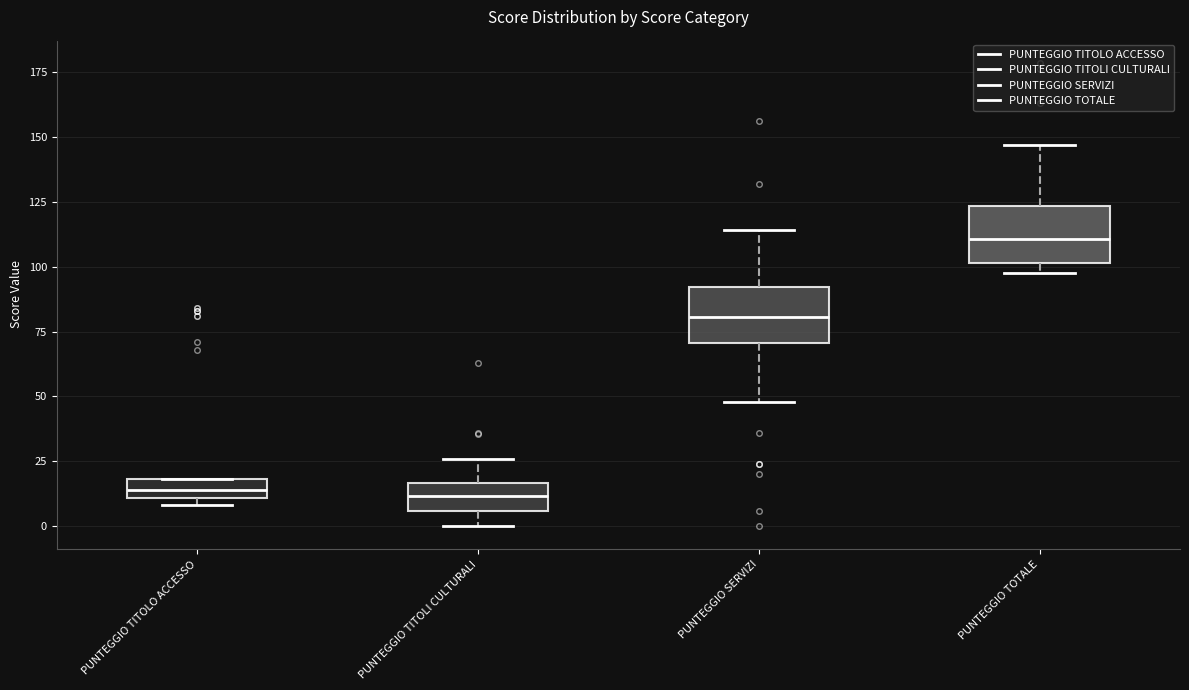

Which box's median line is the highest?

PUNTEGGIO TOTALE